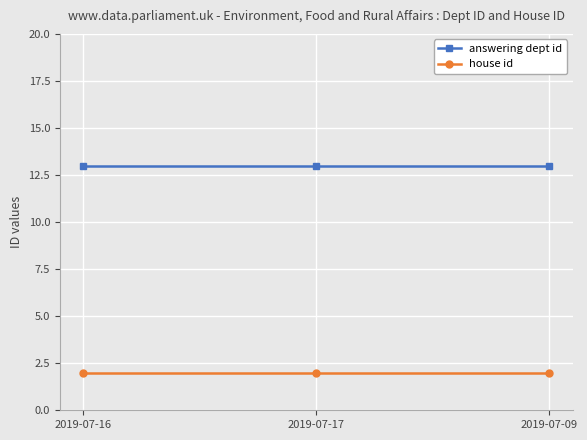

Rank the series by their maximum value, from highest to lowest.

answering dept id, house id